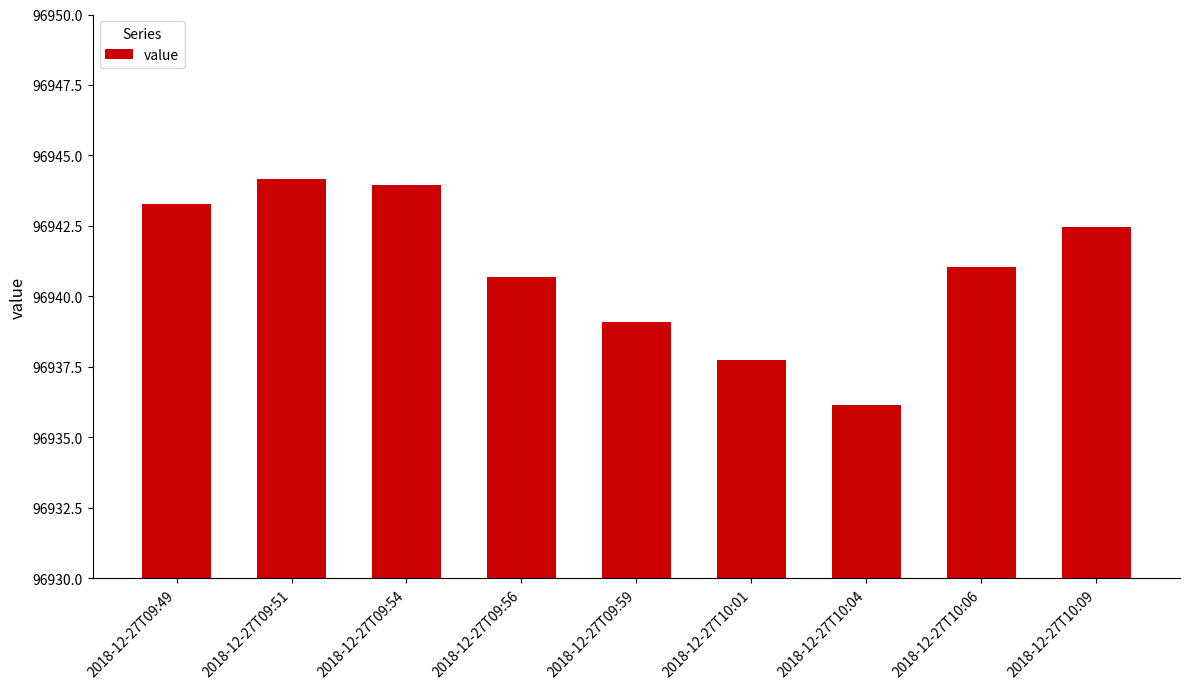

At which label does the data first exceed 96941?

2018-12-27T09:49